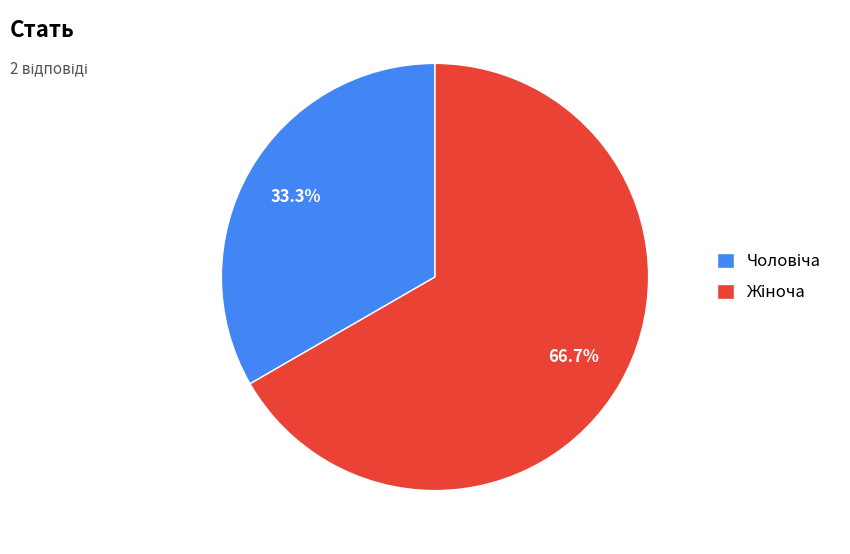

Does any single category account for the majority?

Yes